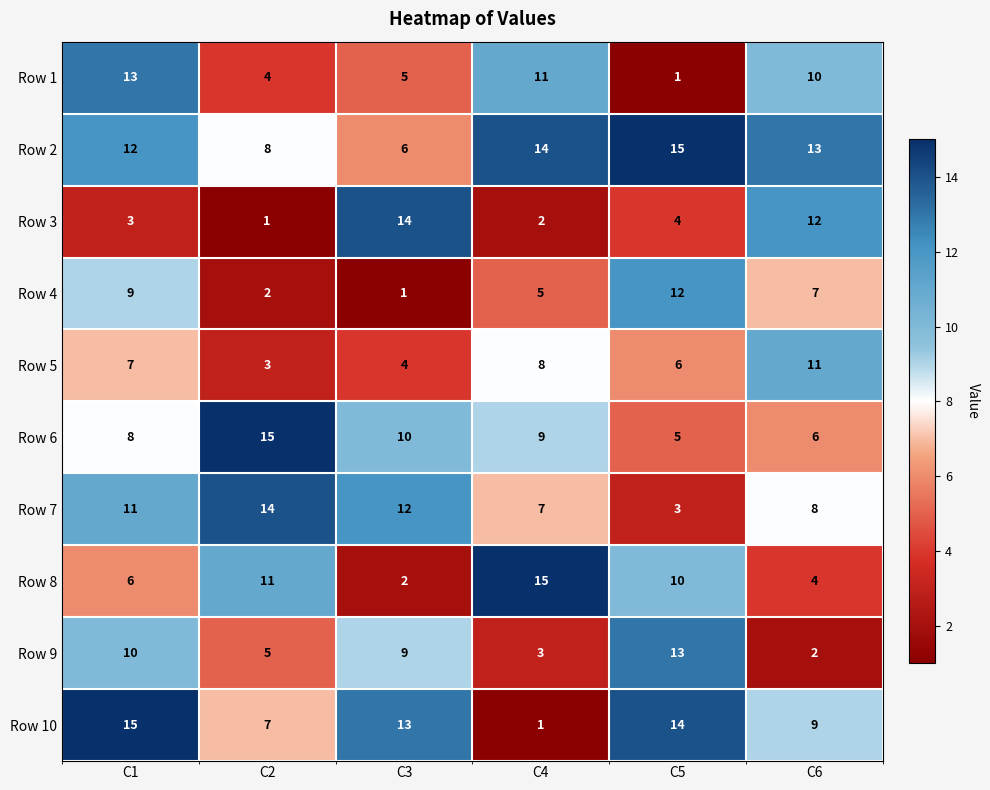

What is the difference between the maximum and minimum values in the Row 6 series?

10